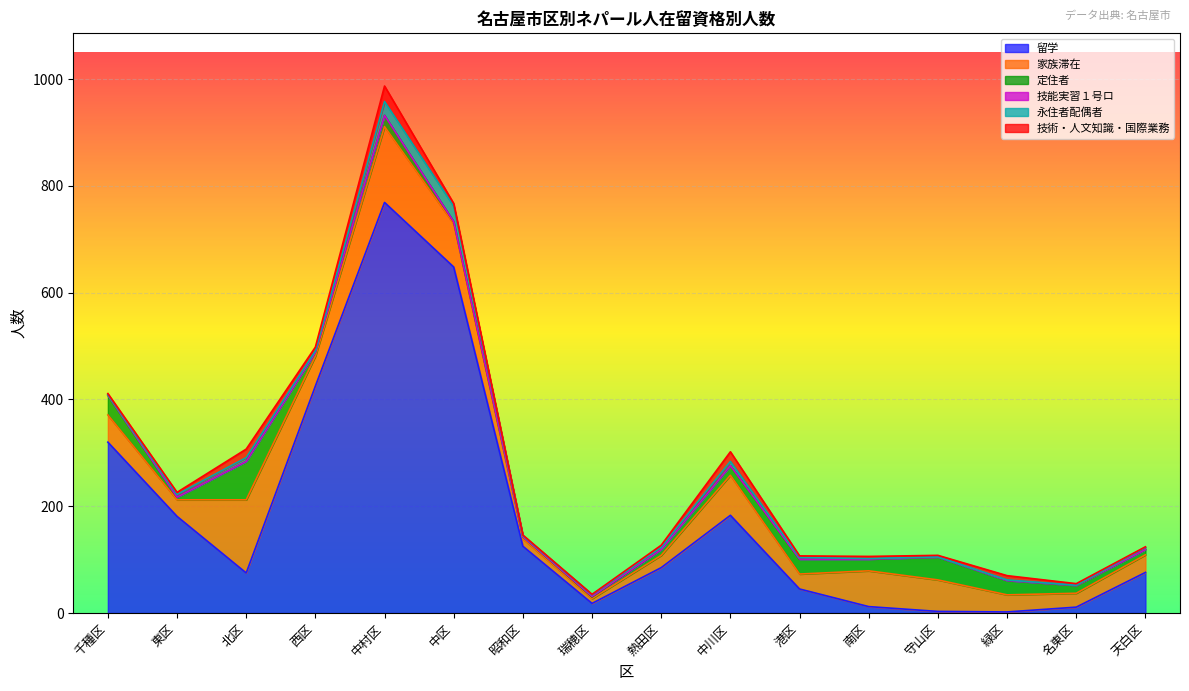

What is the label of the 14th point from the left?

緑区